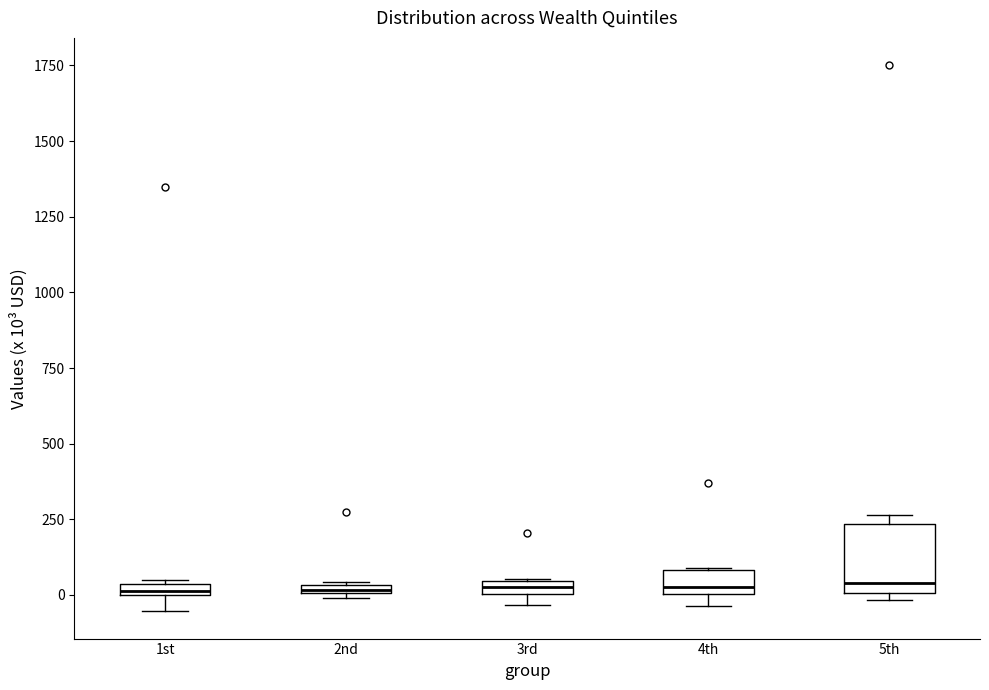

Where is the lower edge of the box for 3rd on the y-axis? The values are not printed on the chart, so give them approximately, as read against the axis.

0